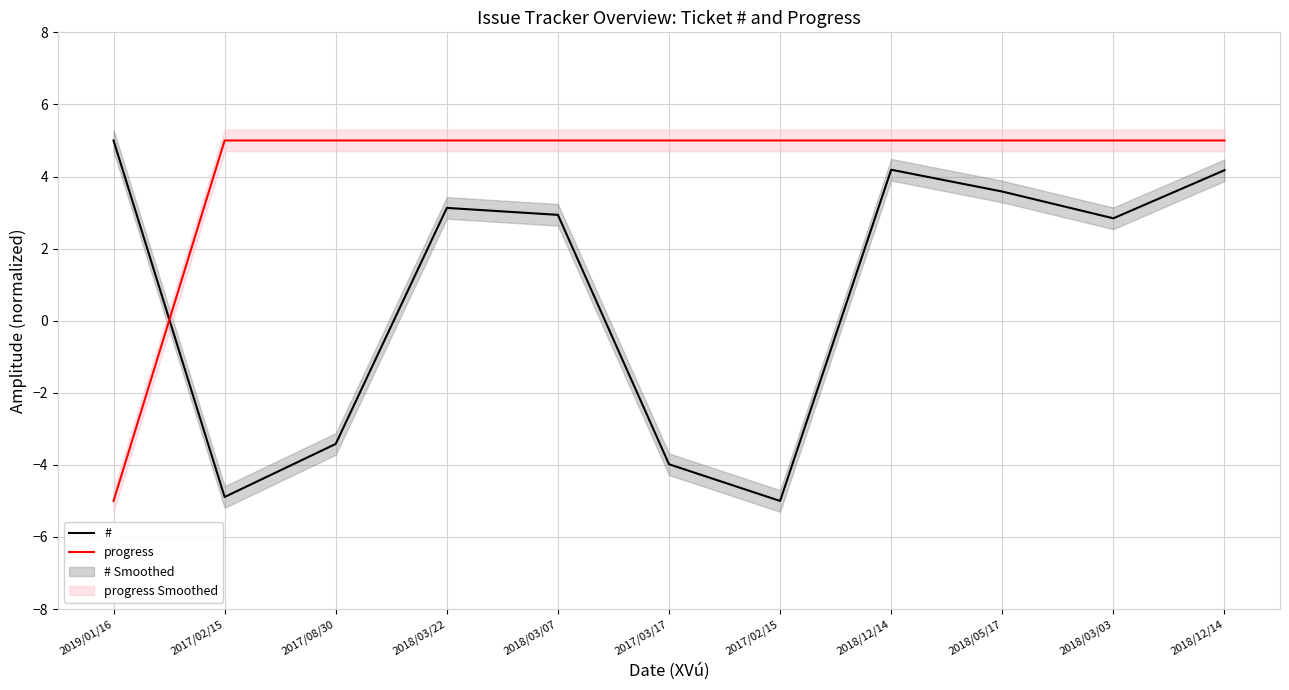

How many interior local valleys does the # series have?

3